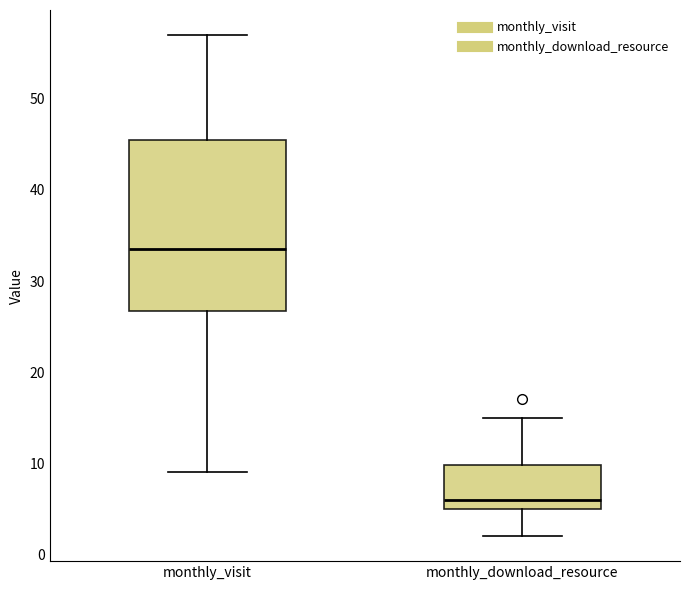

Which box is the tallest, from its lower edge to its upper edge?

monthly_visit